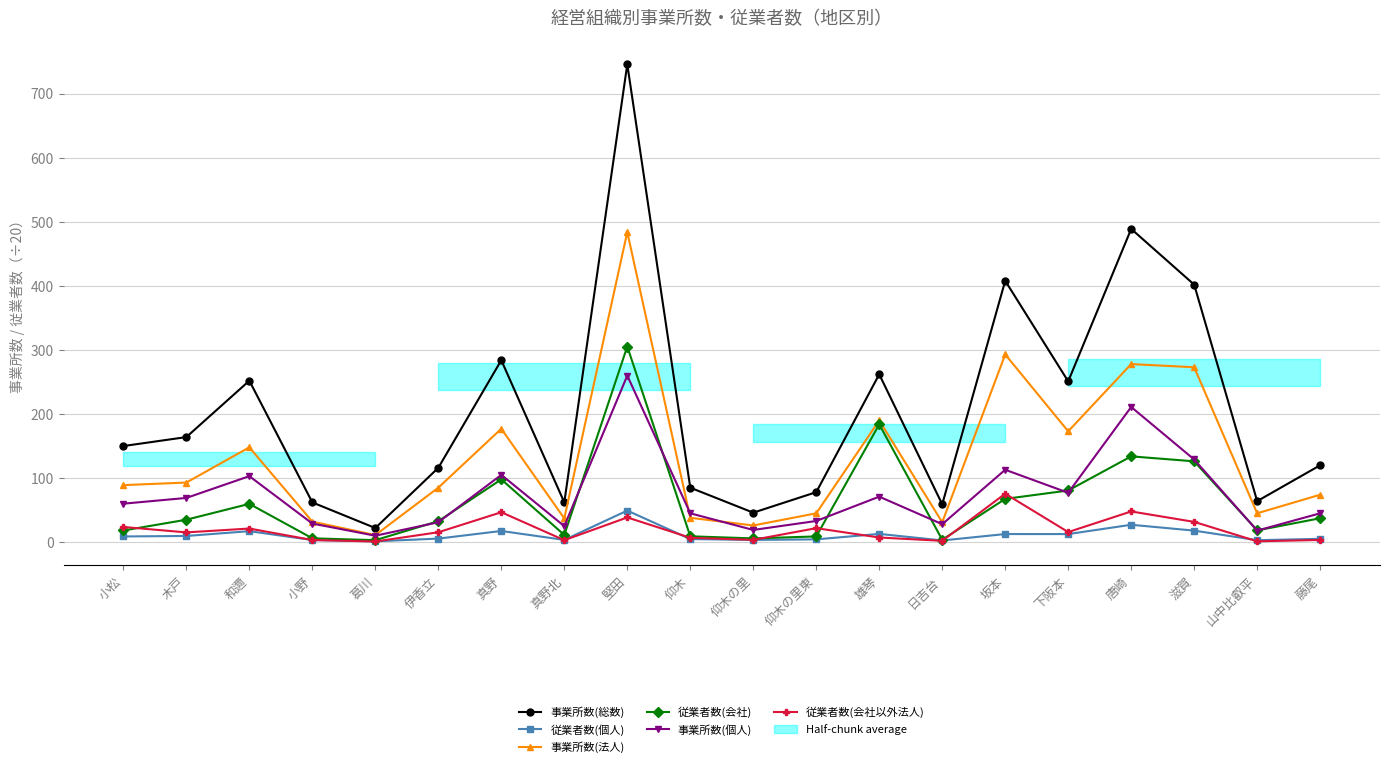

Is it true that 従業者数(個人) equals 6.1 at 唐崎?

False